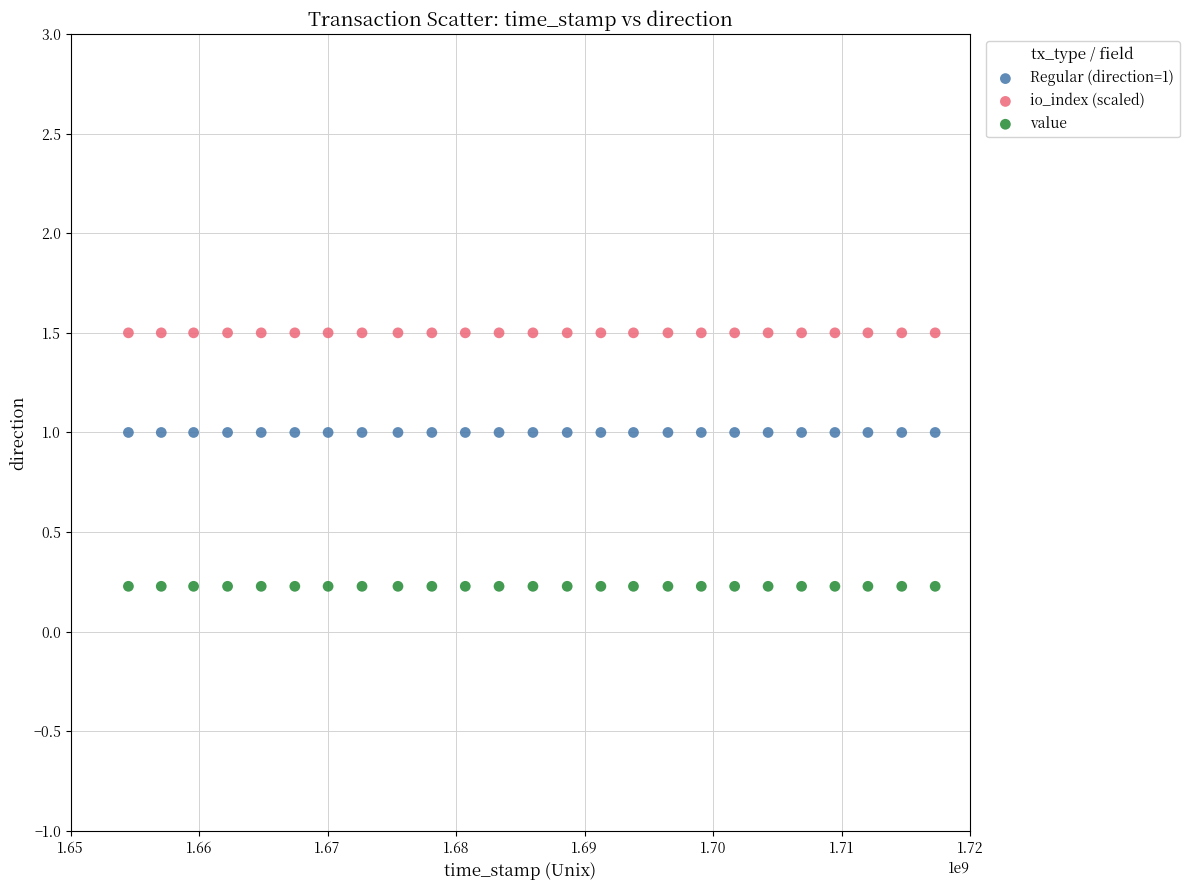

What are all the series names shown in the legend?

Regular (direction=1), io_index (scaled), value